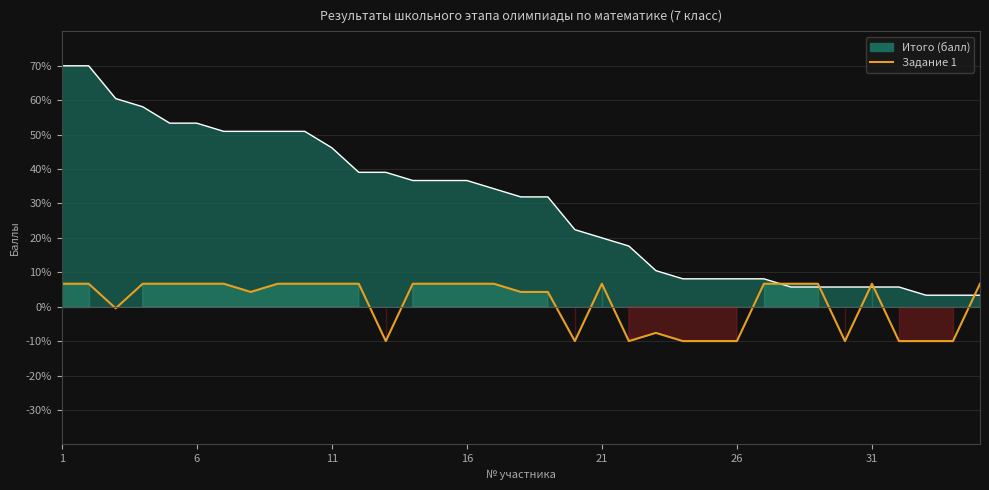

Between 27 and 21, which is larger?

21